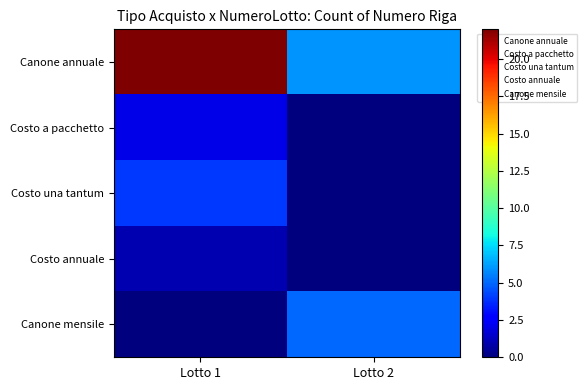

What is the difference between the highest and lowest values at Lotto 1?

22